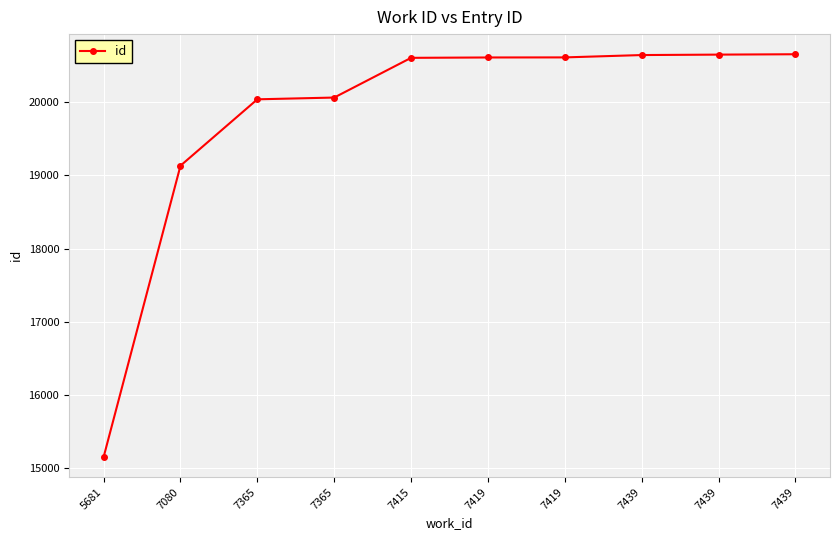

What is the change in value from 7419 to 7439?

+43